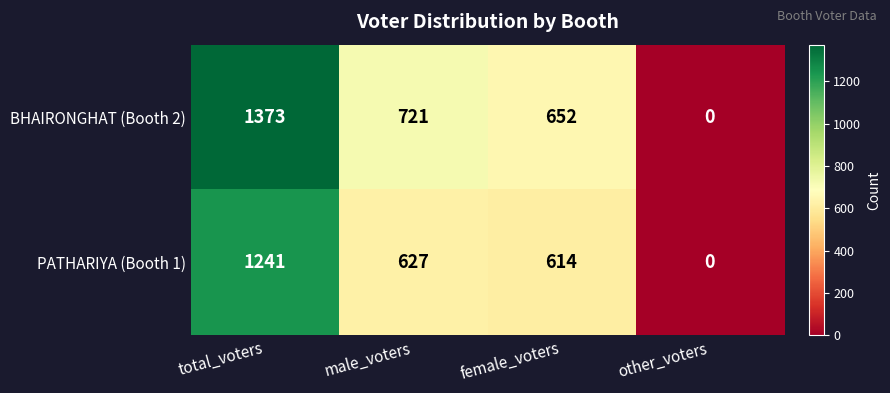

What is the difference between the BHAIRONGHAT (Booth 2) values at male_voters and other_voters?

721